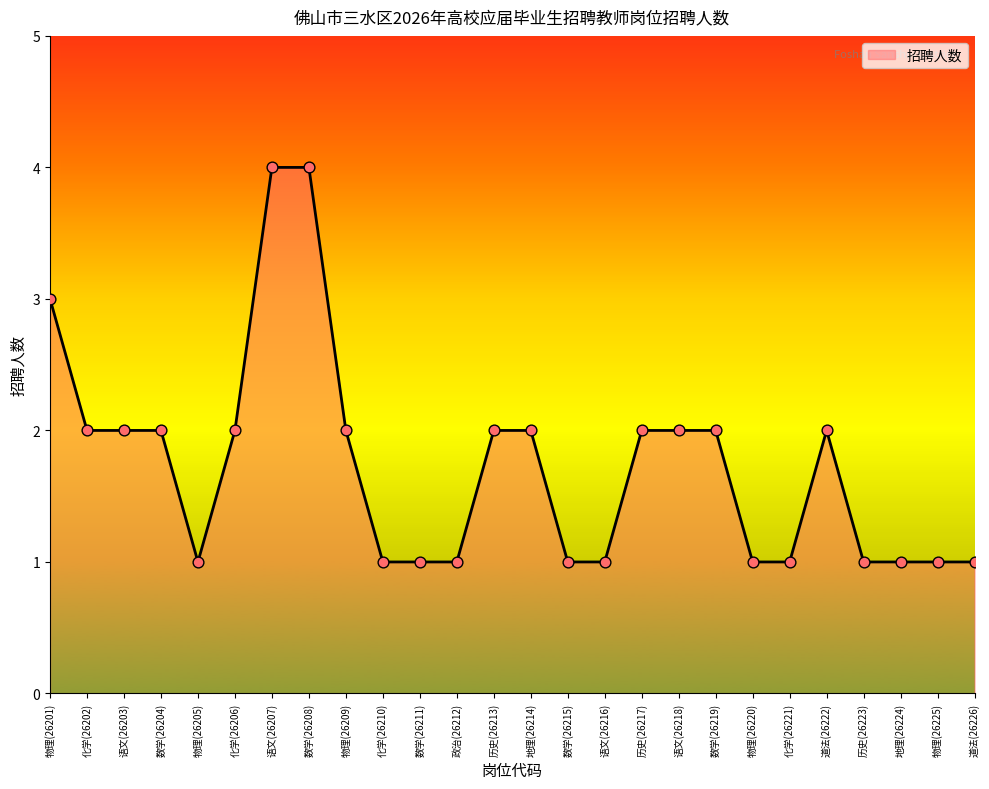

Between 化学(26206) and 语文(26216), which is larger?

化学(26206)